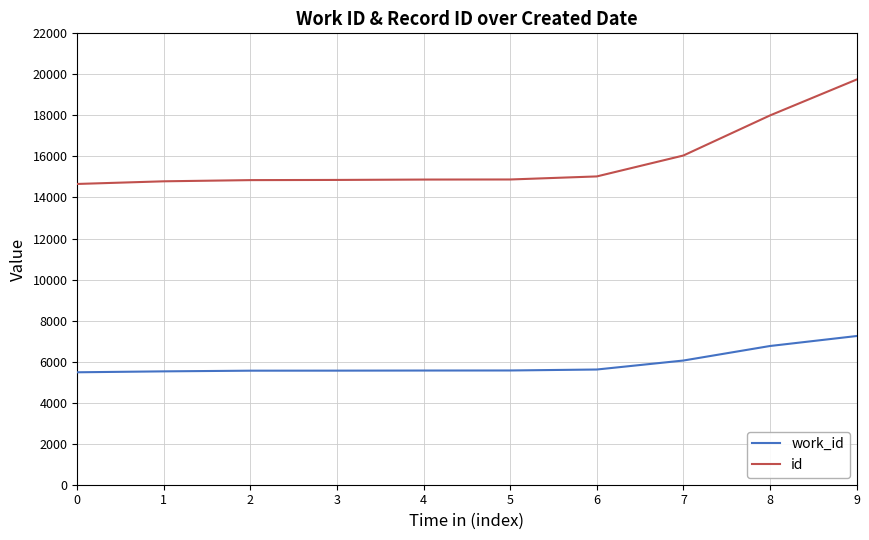

What is the difference between the work_id values at 3 and 9?

1687